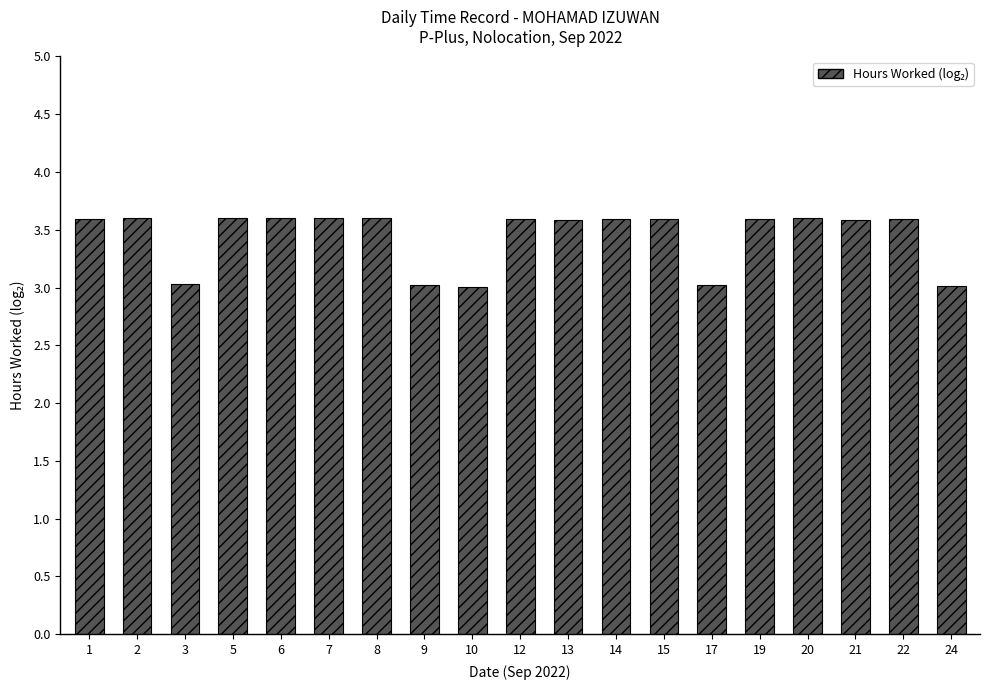

What is the maximum value shown in the chart?

3.6